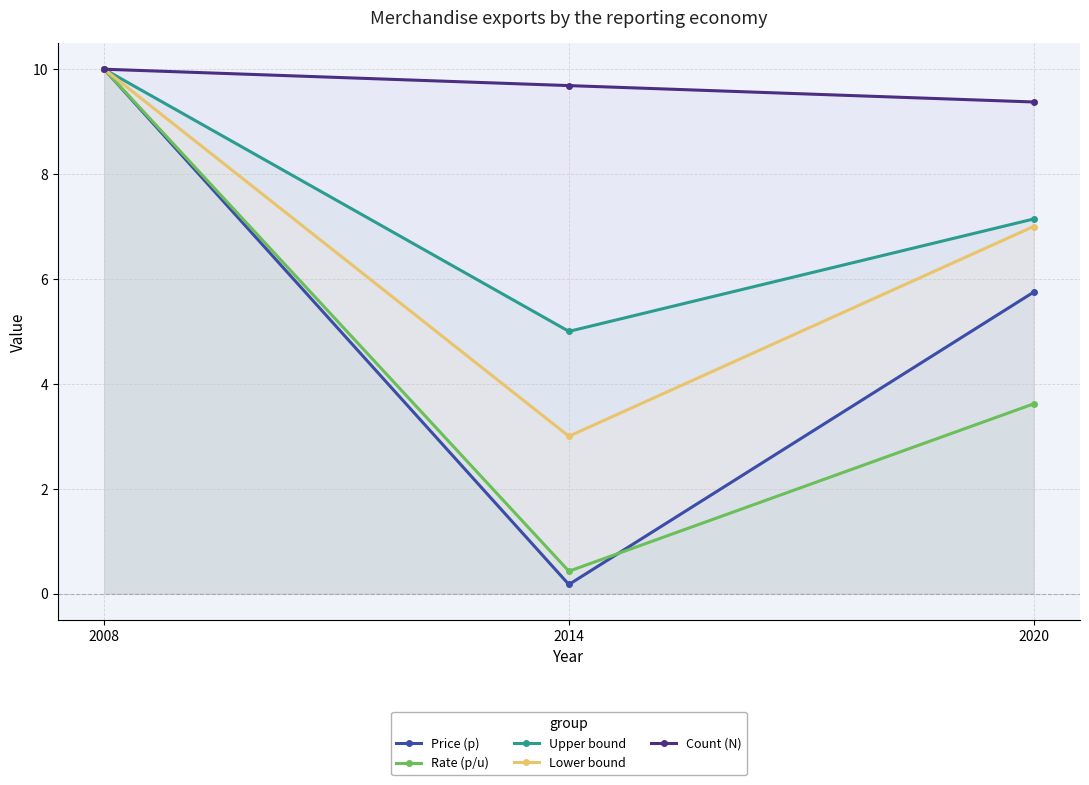

Which series changed the most between 2008 and 2020?

Rate (p/u)